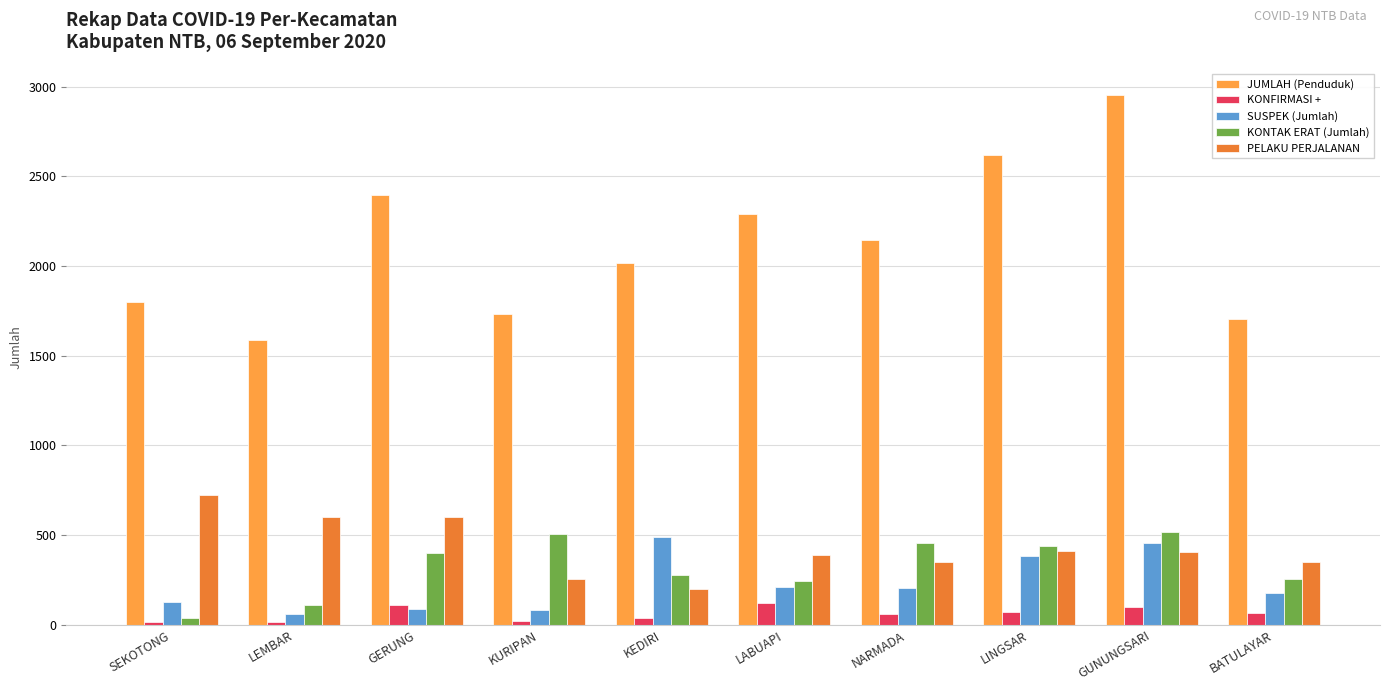

Which series has the widest spread of values?

JUMLAH (Penduduk)